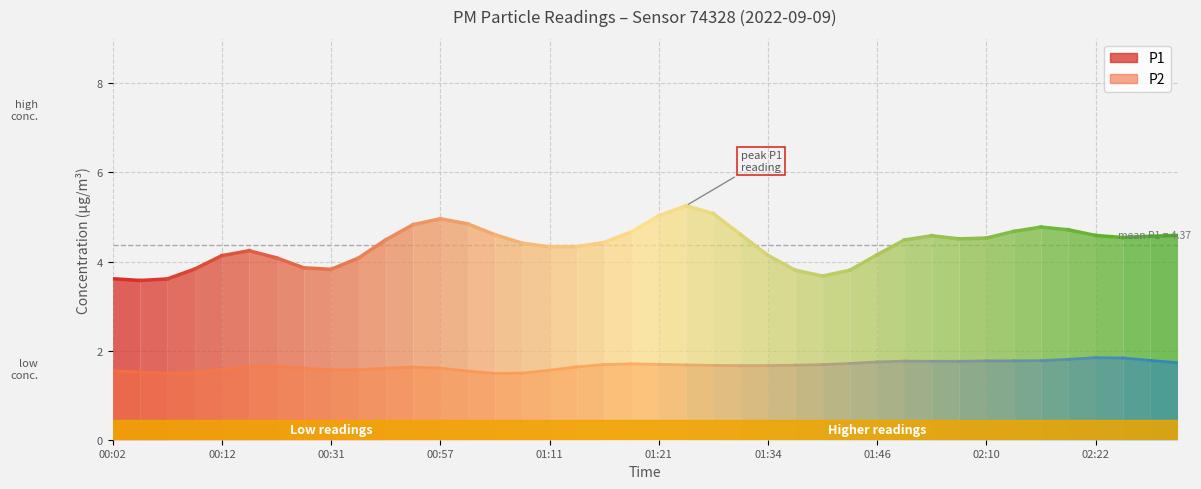

True or false: P2 and P1 intersect in this chart.

False